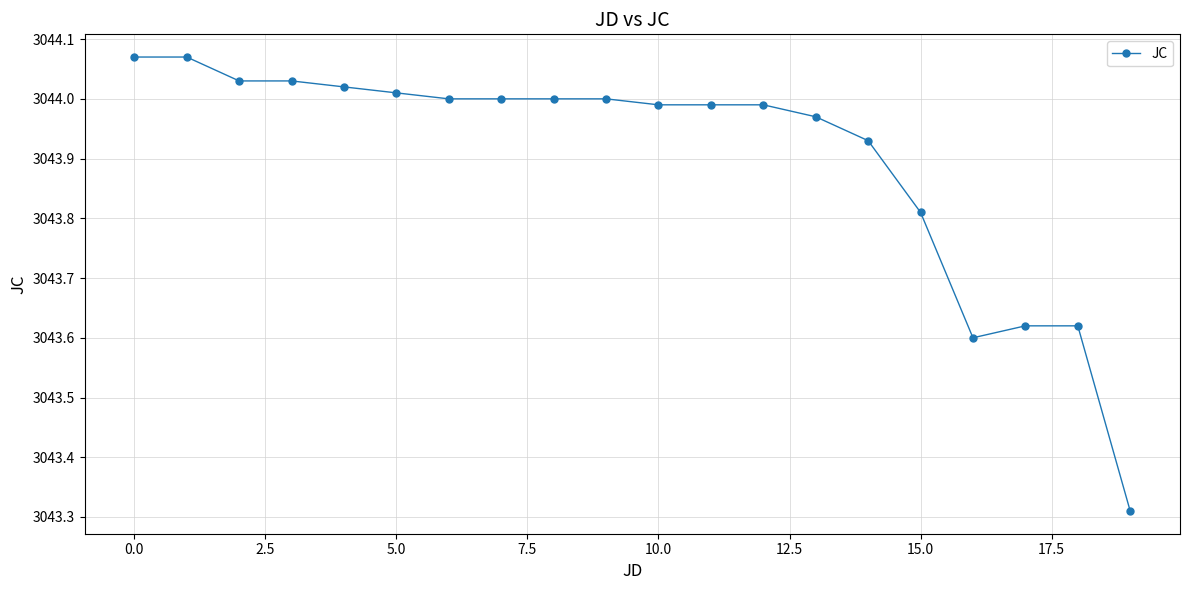

What is the difference between the second highest and second lowest values?

0.5